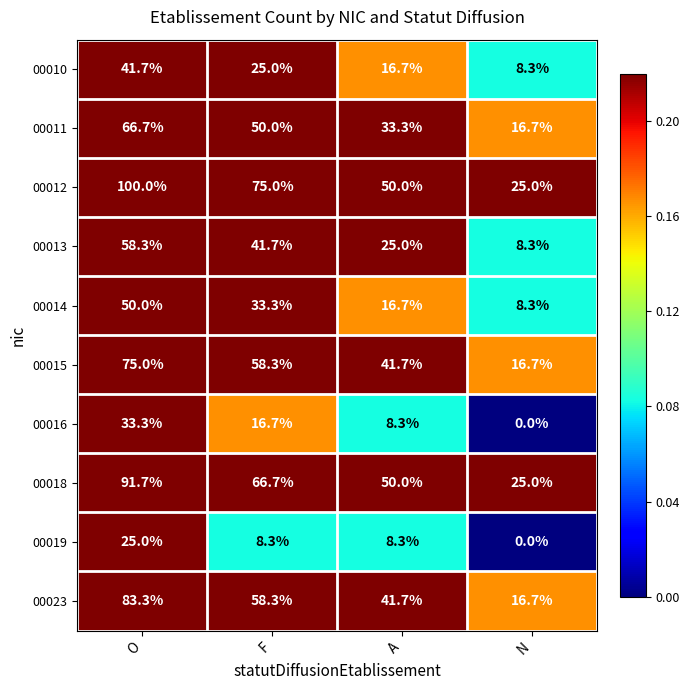

Count the number of categories in the chart.

4